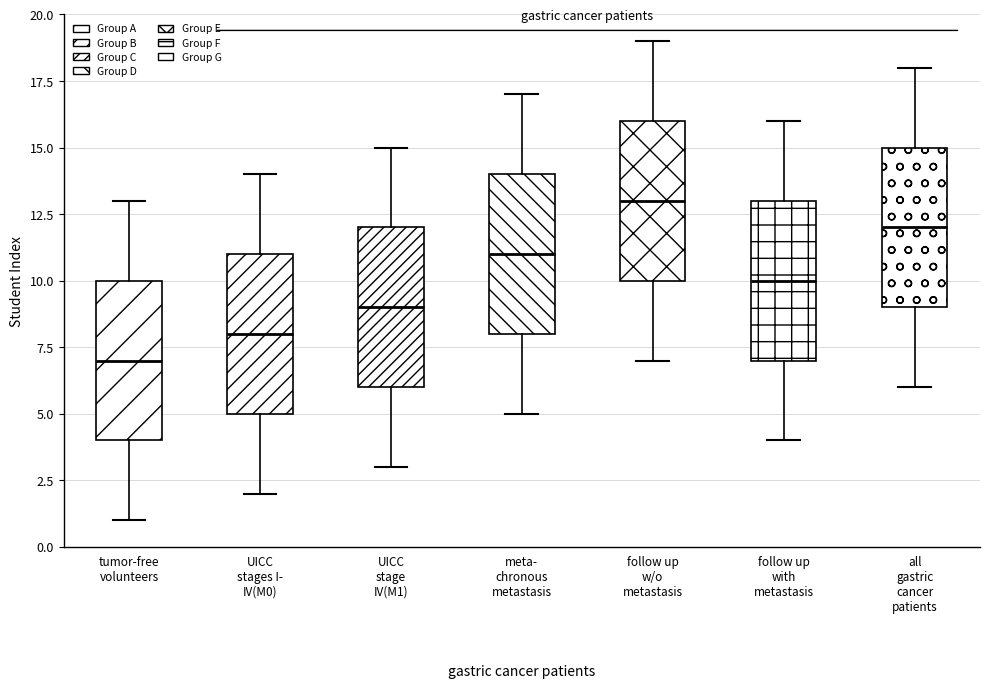

Reading left to right, read every box against the y-axis: the position of its median line, the range the box covers, and the ends of its whiskers. The values are not printed on the chart, so give them approximately, as read against the axis.

tumor-free volunteers: median 7, box 4 to 10, whiskers 1 to 13
UICC stages I- IV(M0): median 8, box 5 to 11, whiskers 2 to 14
UICC stage IV(M1): median 9, box 6 to 12, whiskers 3 to 15
meta- chronous metastasis: median 11, box 8 to 14, whiskers 5 to 17
follow up w/o metastasis: median 13, box 10 to 16, whiskers 7 to 19
follow up with metastasis: median 10, box 7 to 13, whiskers 4 to 16
all gastric cancer patients: median 12, box 9 to 15, whiskers 6 to 18